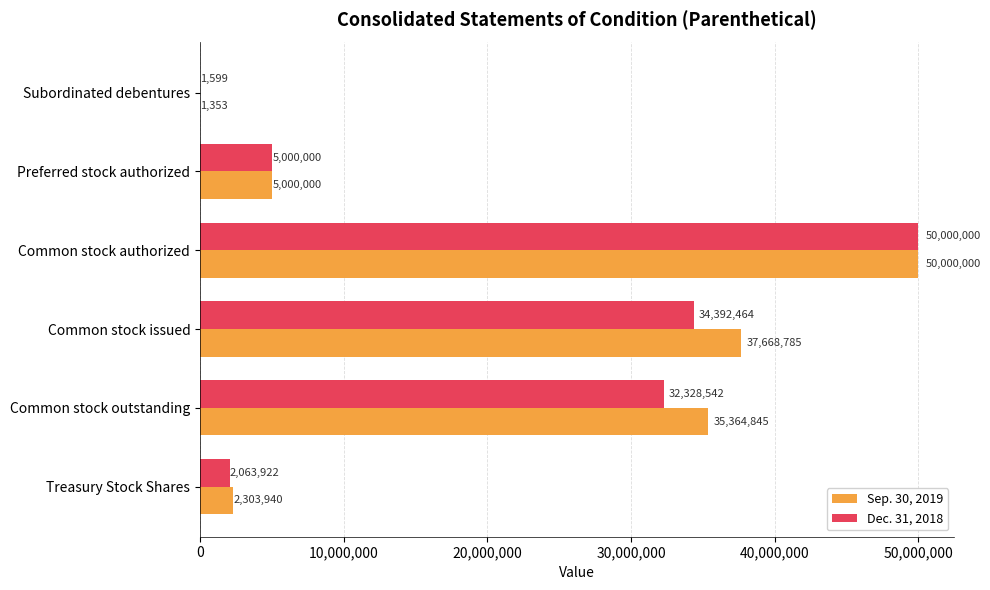

Which series changed the most between Common stock authorized and Common stock outstanding?

Dec. 31, 2018